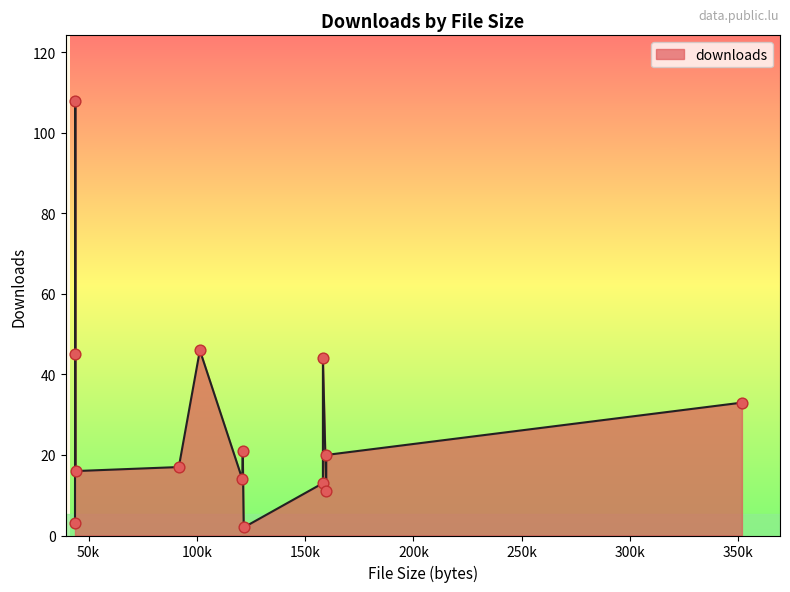

Approximately how many times larger is the value at 121628 compared to 91648?

0.1